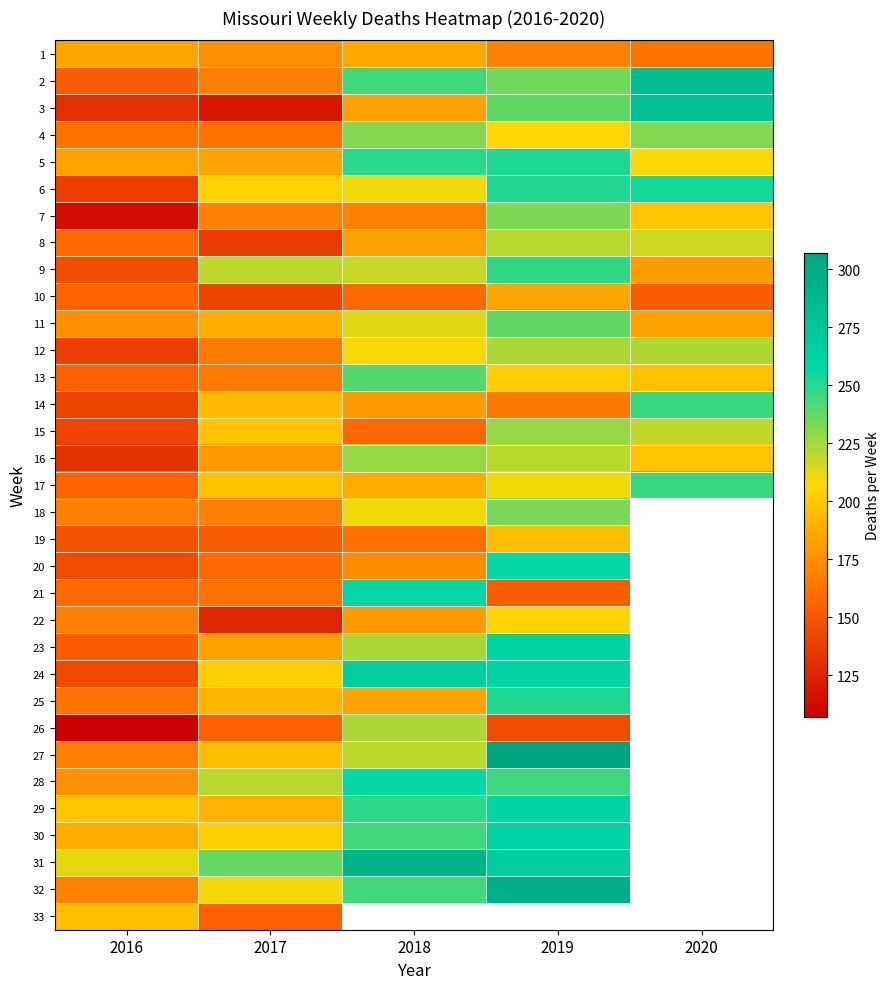

What is the difference between the highest and lowest values at 2018?

135.0